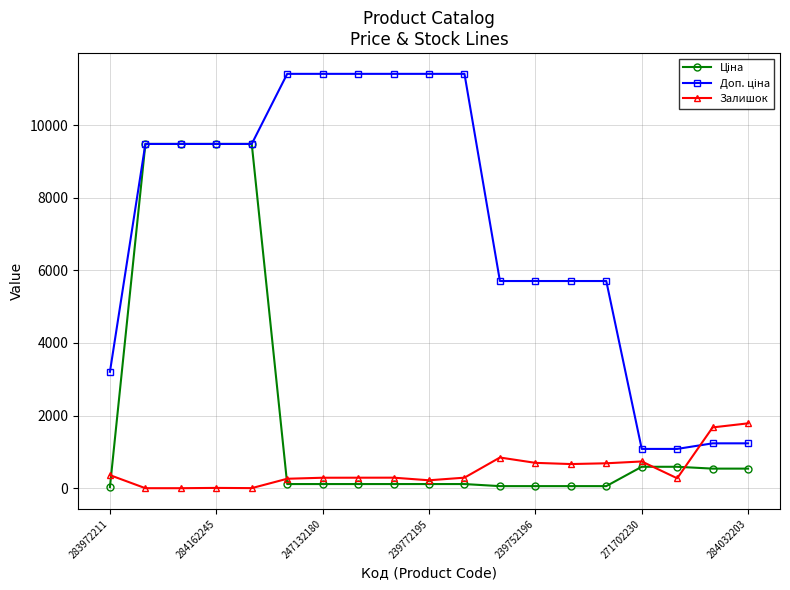

At how many categories does at least one series exceed 2886?

15